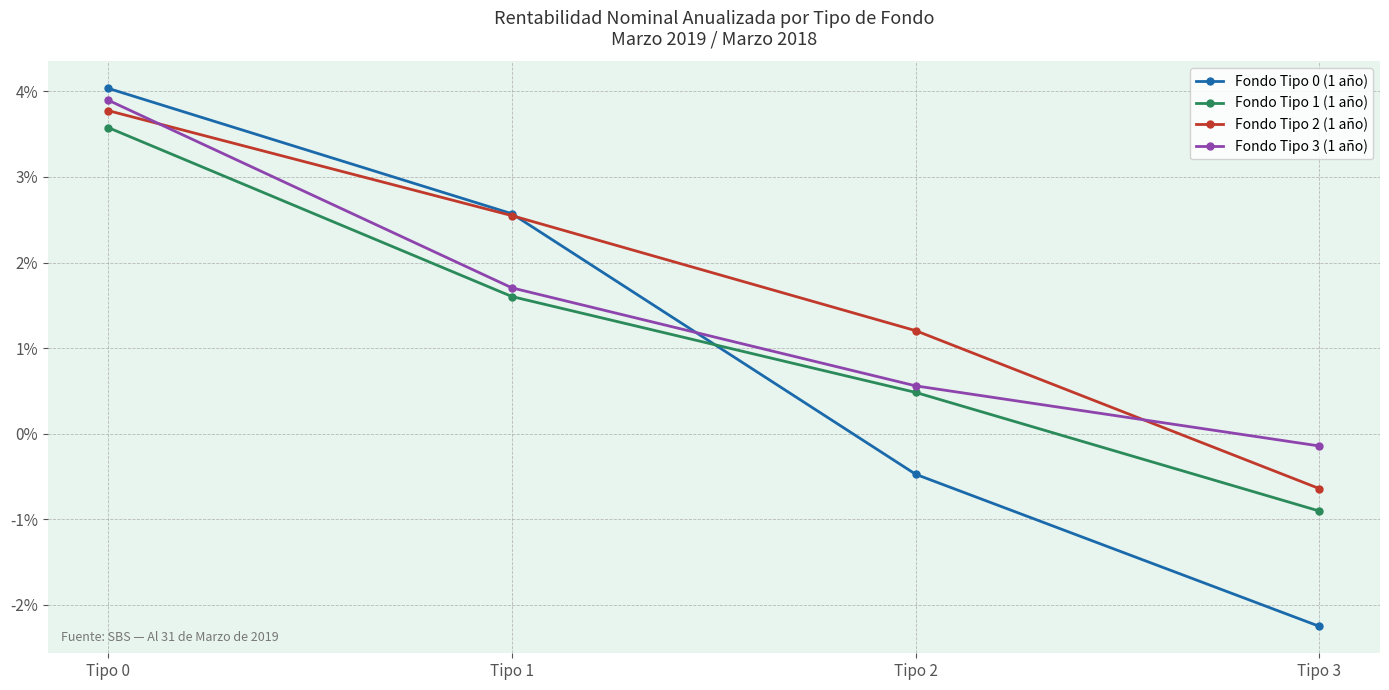

How many values in Fondo Tipo 3 (1 año) are below zero?

1